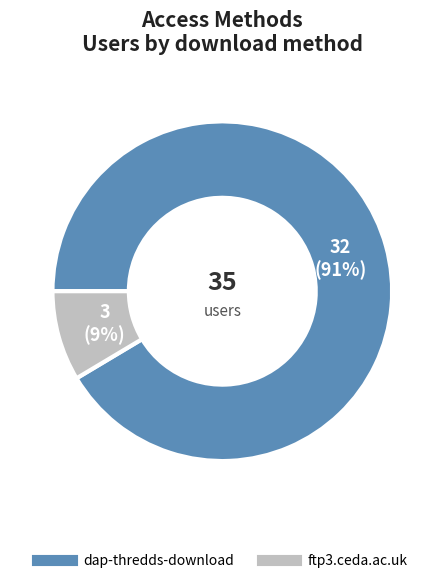

Rank the categories by value from highest to lowest.

dap-thredds-download, ftp3.ceda.ac.uk